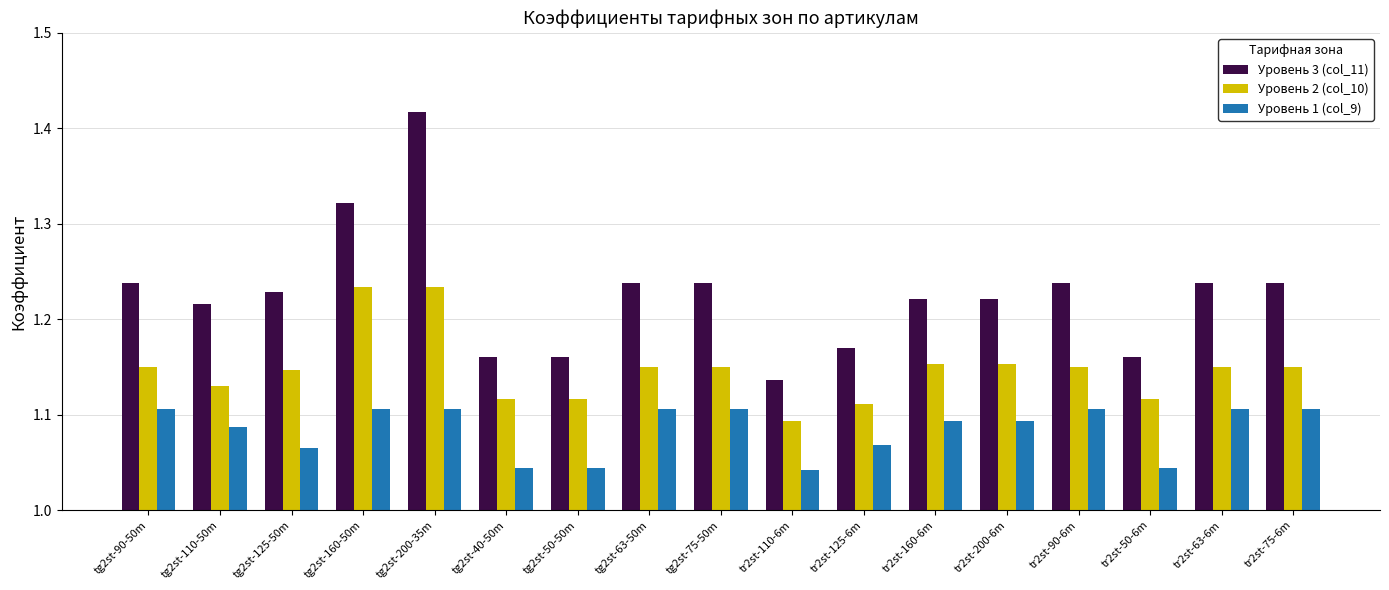

Is the value of Уровень 2 (col_10) at tg2st-110-50m greater than the value of Уровень 1 (col_9) at tr2st-90-6m?

Yes